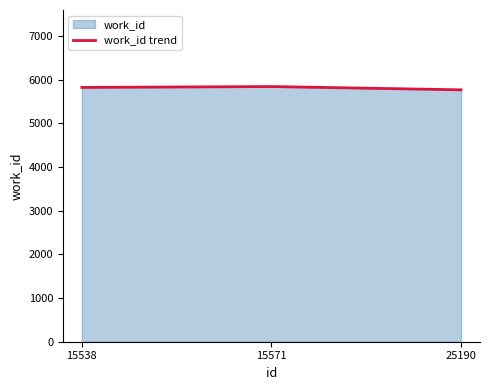

True or false: the data shows 3961 at 25190.

False